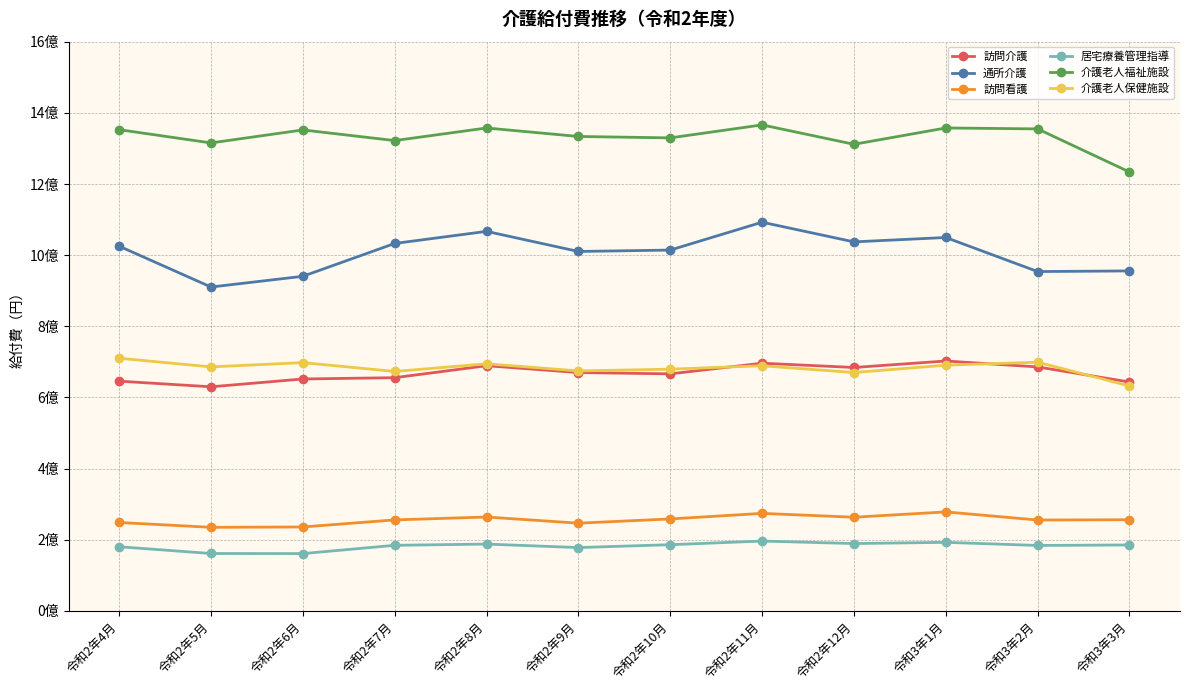

What is the sum of all 居宅療養管理指導 values?

2186084533